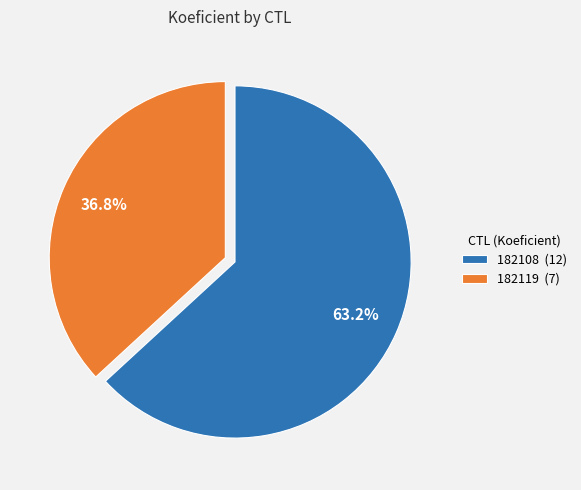

Approximately how many times larger is the value at 182108 compared to 182119?

1.7